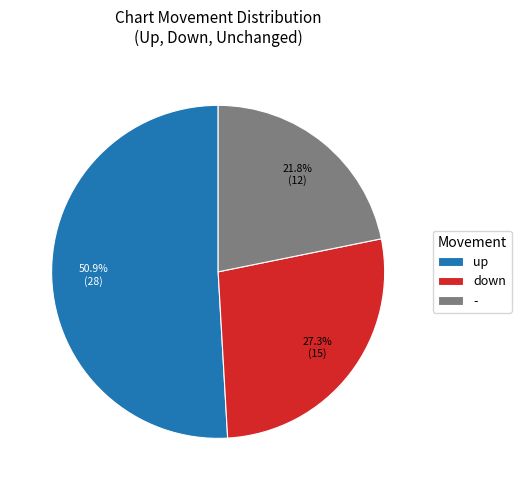

Which has a higher value, down or up?

up